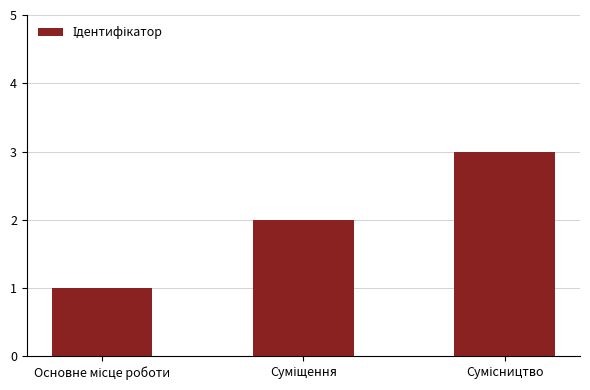

What is the maximum value shown in the chart?

3